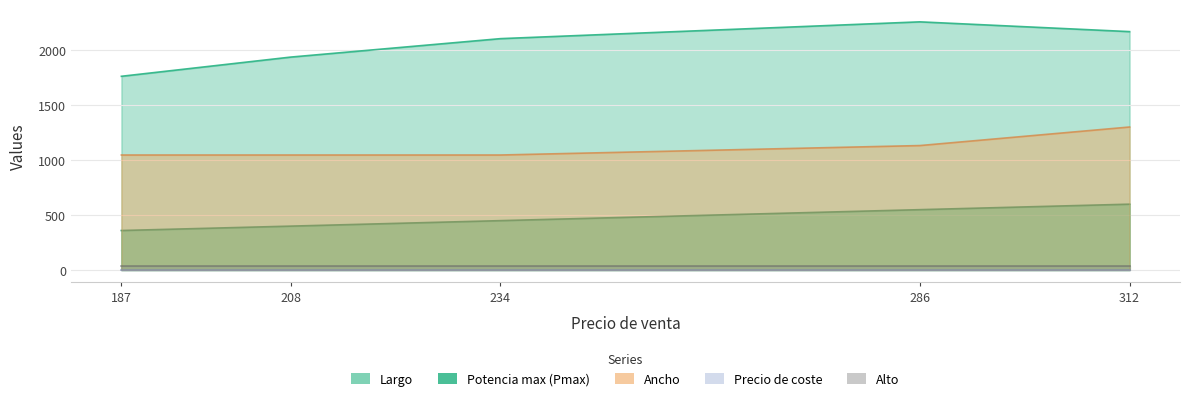

True or false: Potencia max (Pmax) and Largo cross at least once.

False